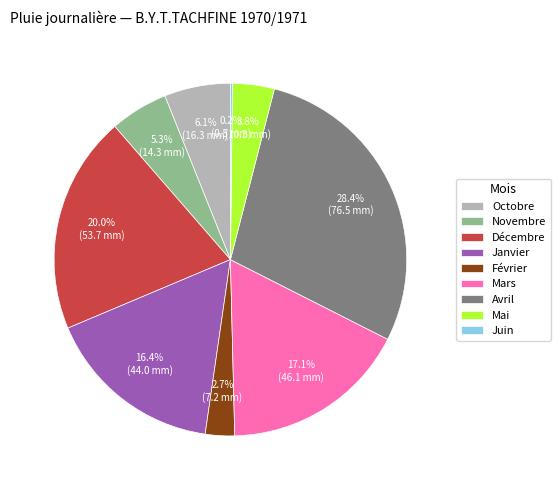

Does Avril account for over 50% of the chart?

No